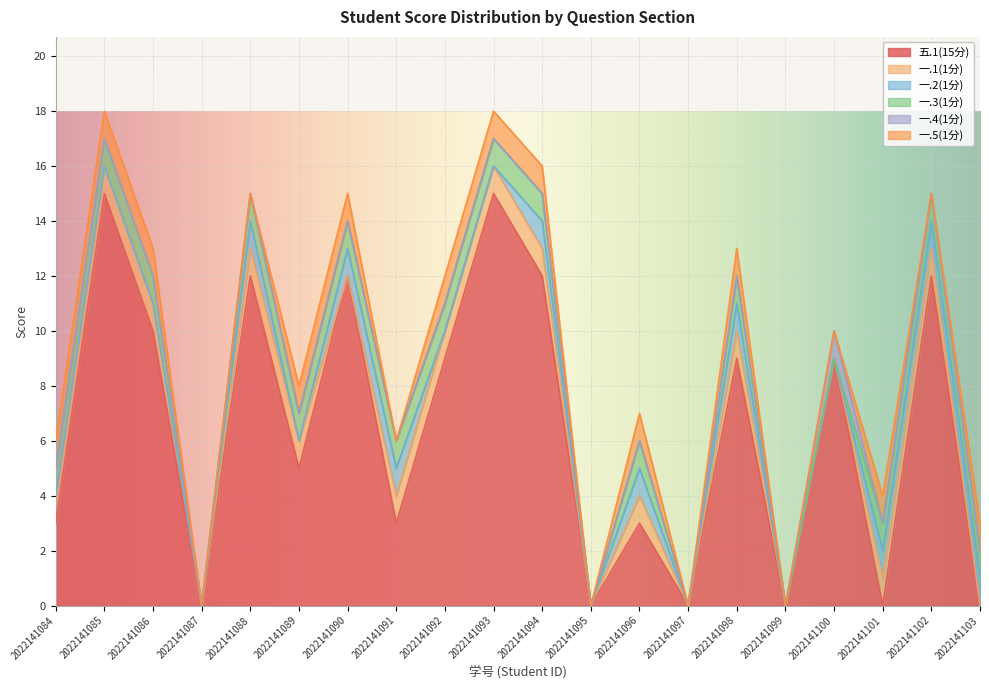

What is the difference between the maximum and minimum values in the 五.1(15分) series?

15